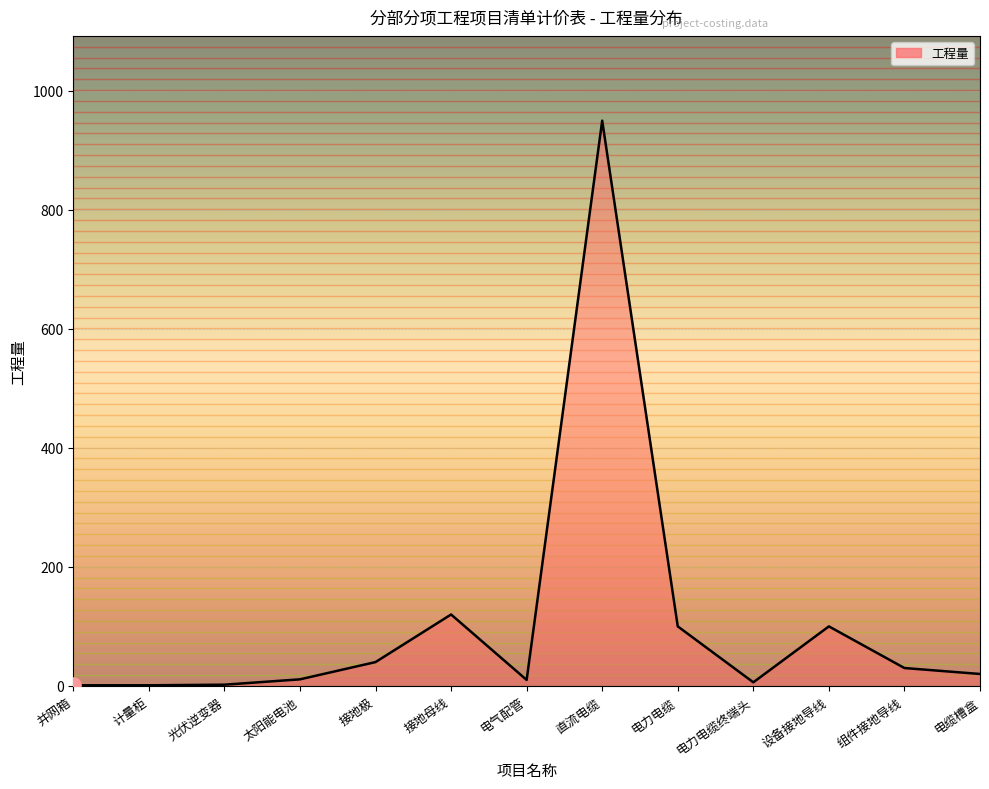

Which has a higher value, 组件接地导线 or 直流电缆?

直流电缆